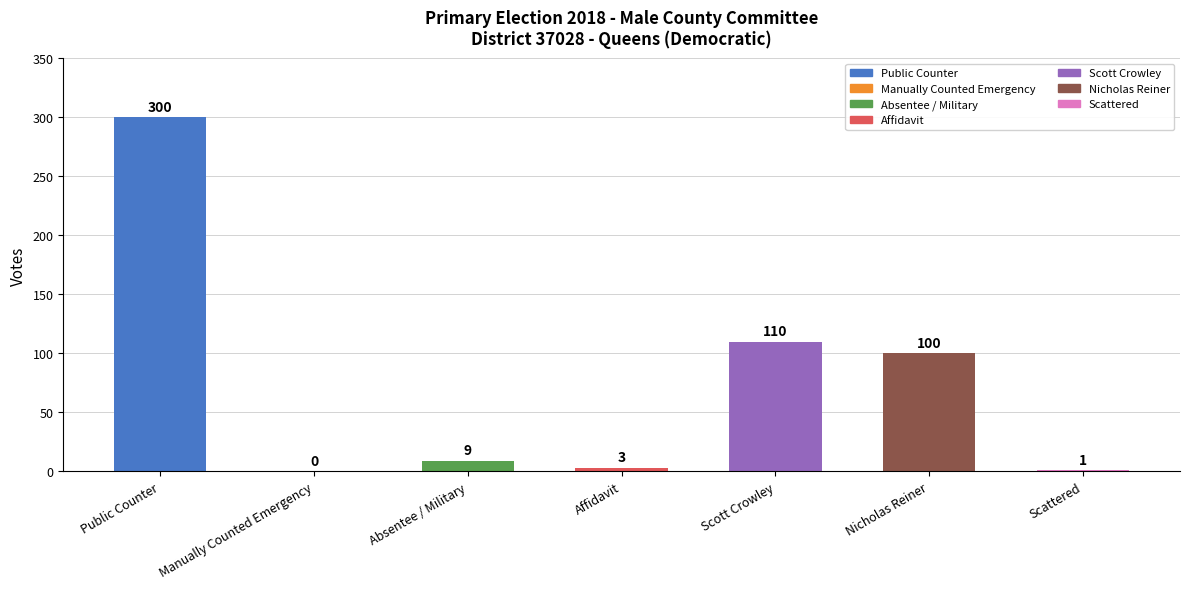

Is it true that the value at Scattered is 1?

True